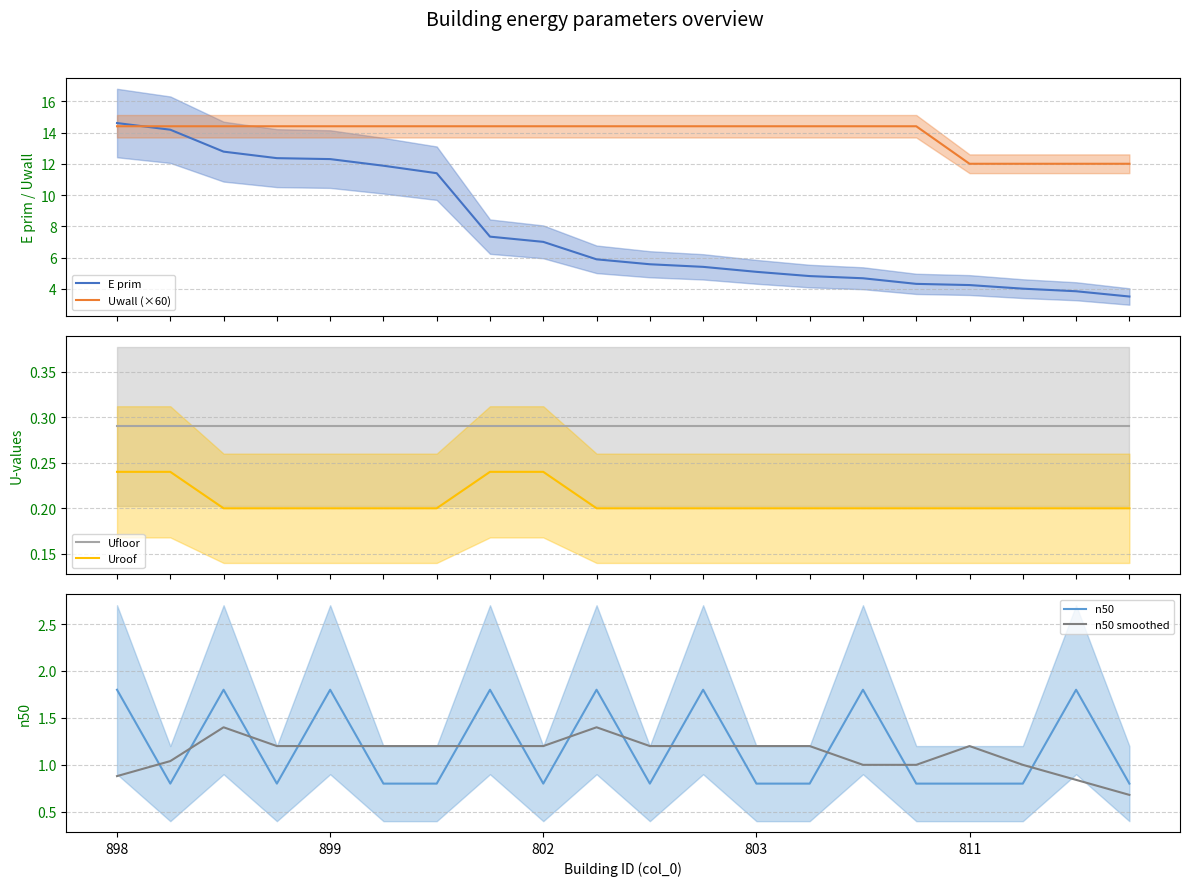

What is the smallest value displayed?

0.2